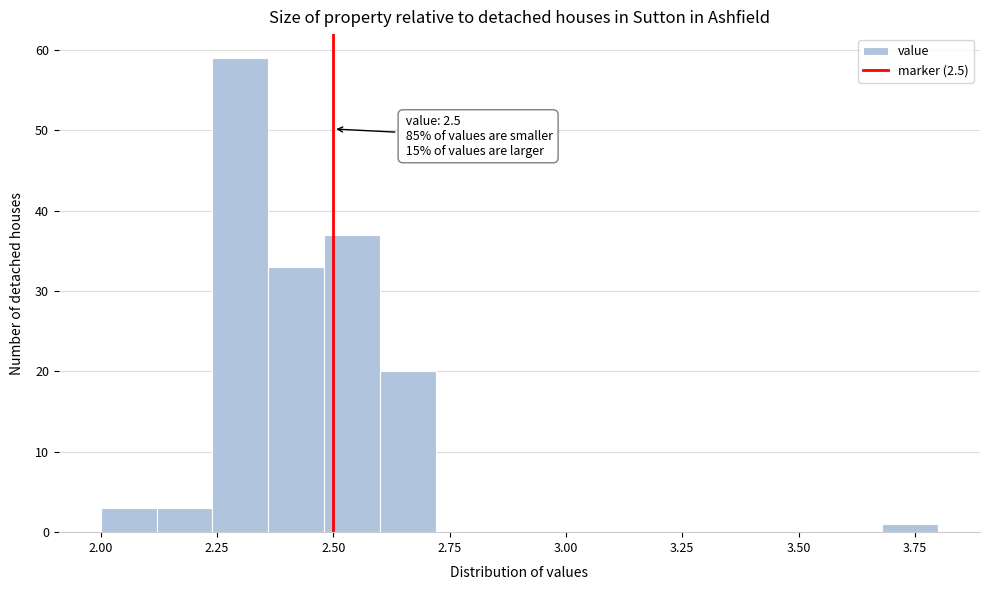

Read against the x-axis, roughly where is the centre of the tallest bar?

2.30